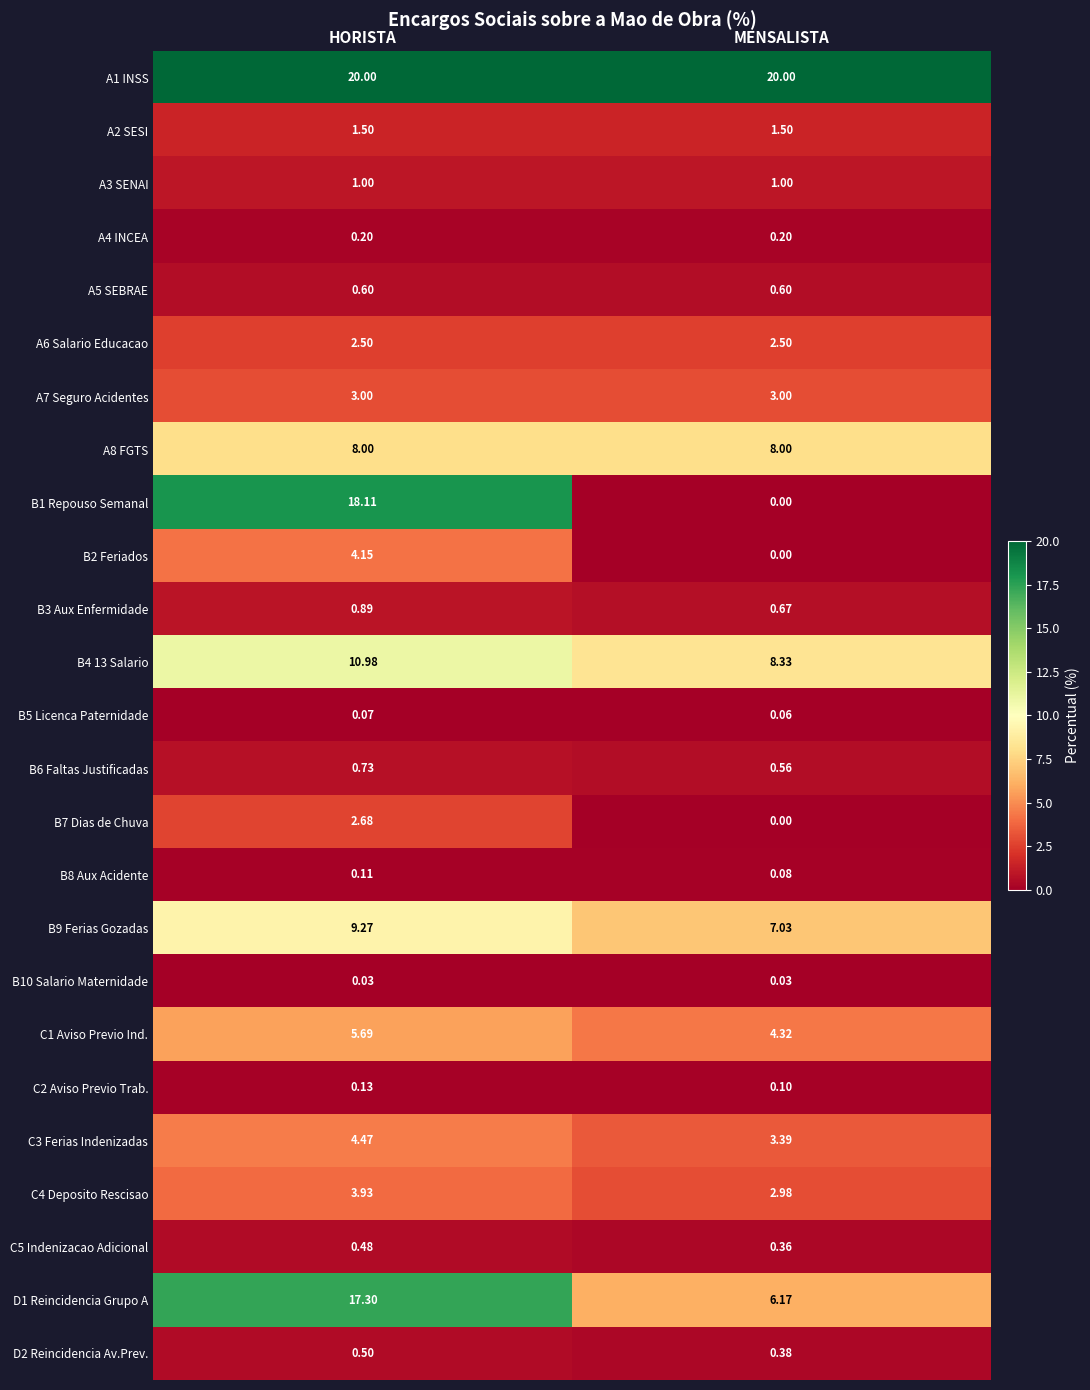

List the labels in order of C3 Ferias Indenizadas value, largest first.

HORISTA, MENSALISTA